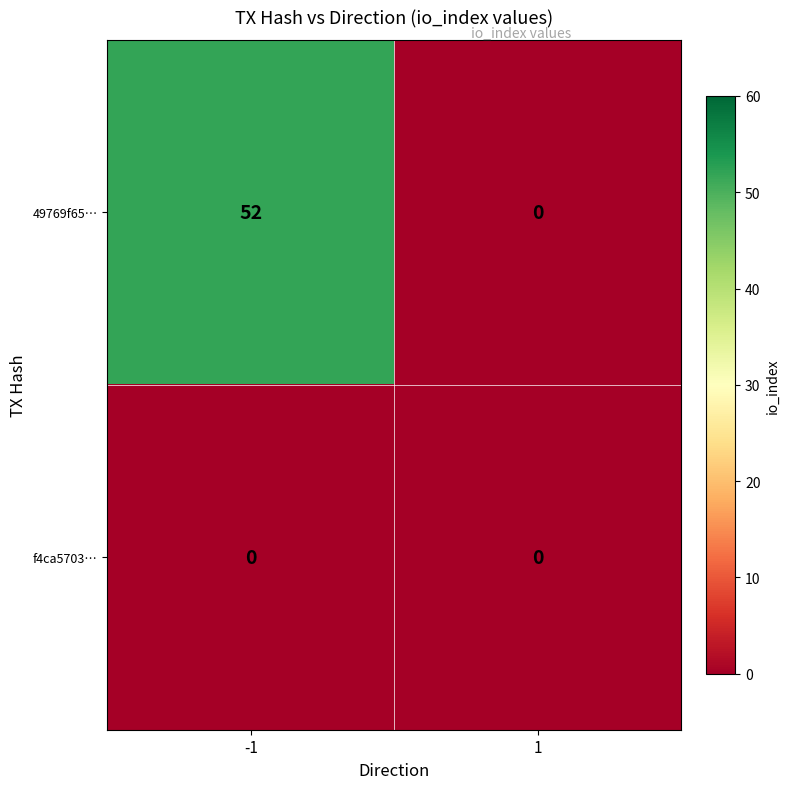

Which label corresponds to the largest value in the chart?

-1